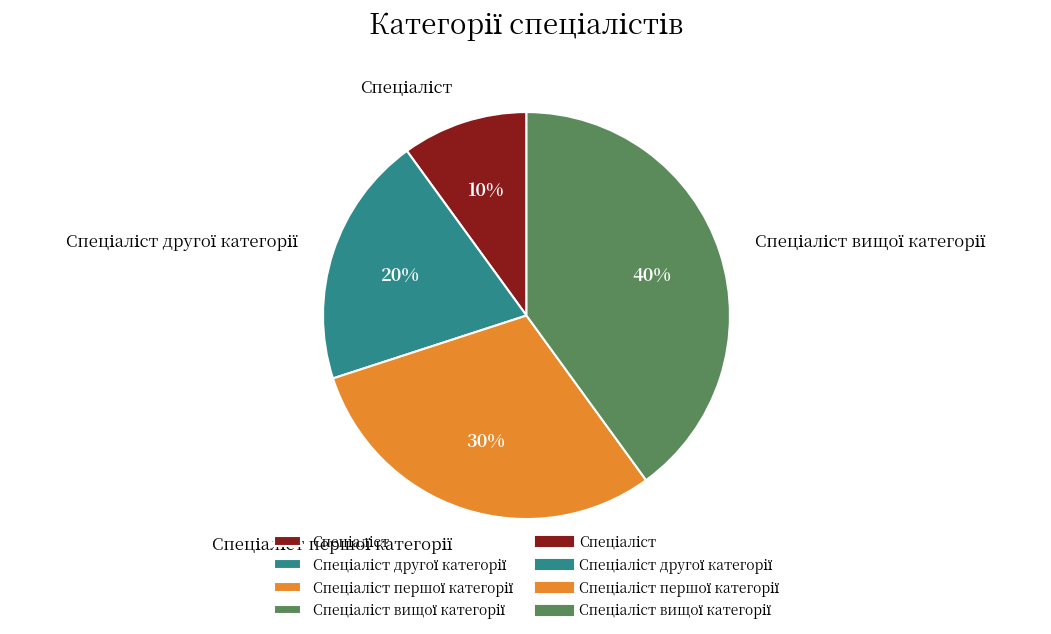

To the nearest percent, what is the difference between the largest and smallest slice percentages?

30%